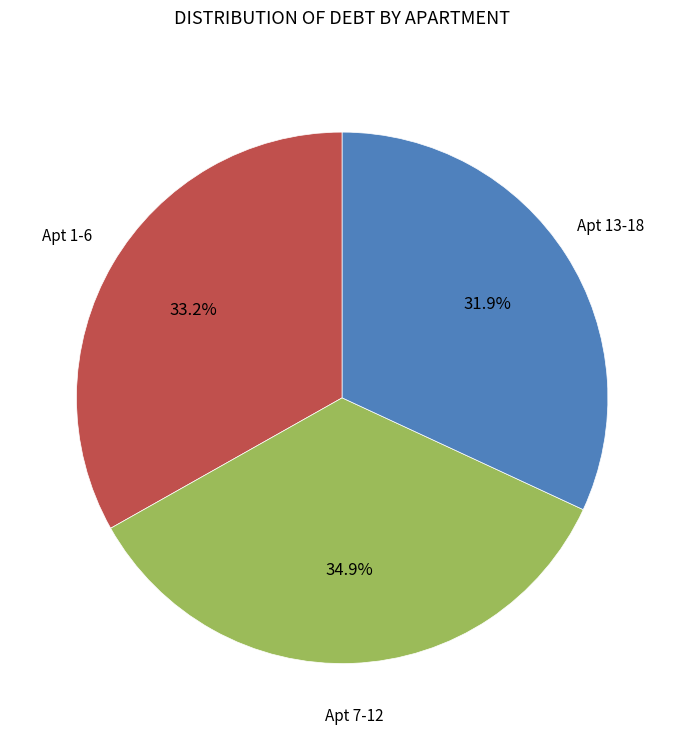

What is the smallest slice in the pie chart?

Apt 13-18